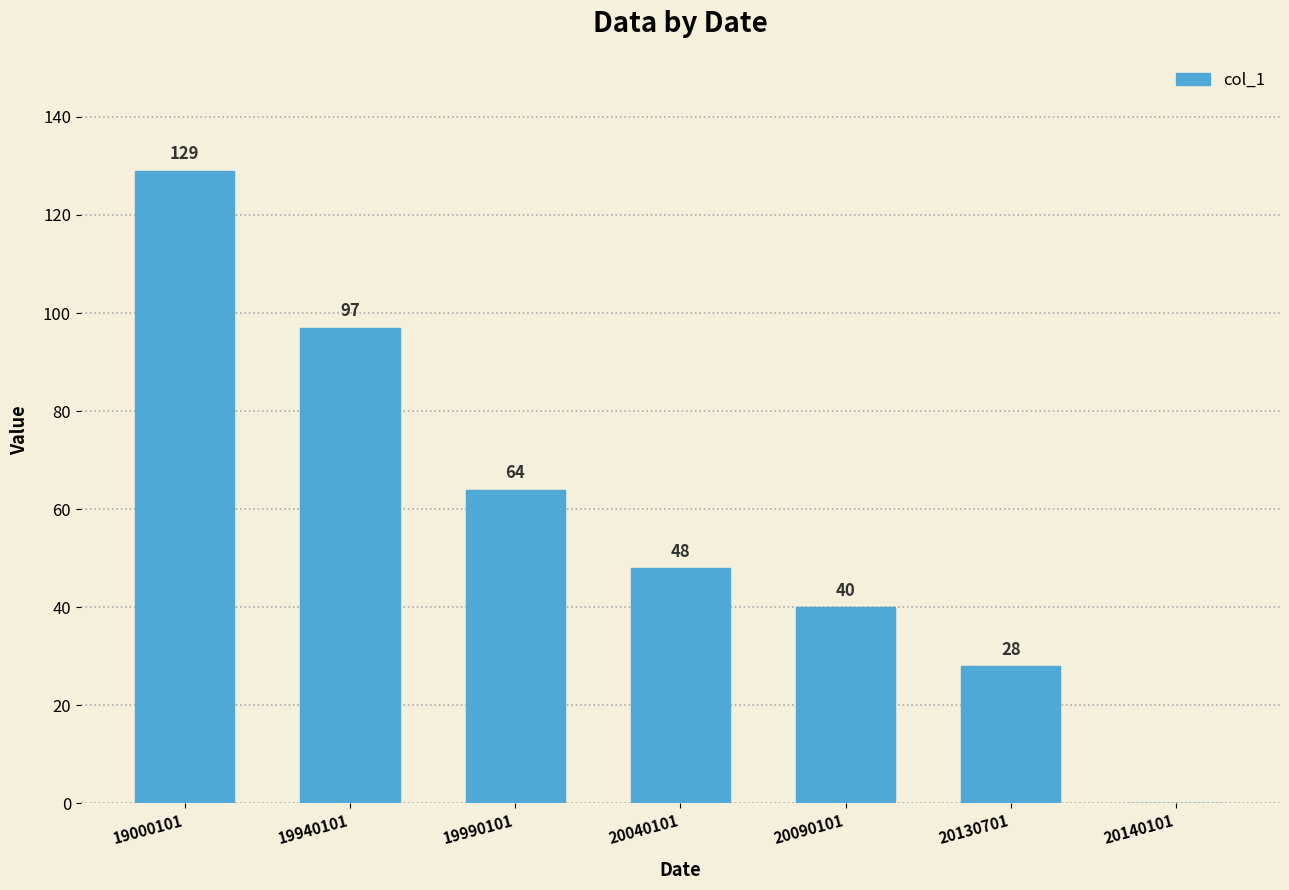

What is the average value?

58